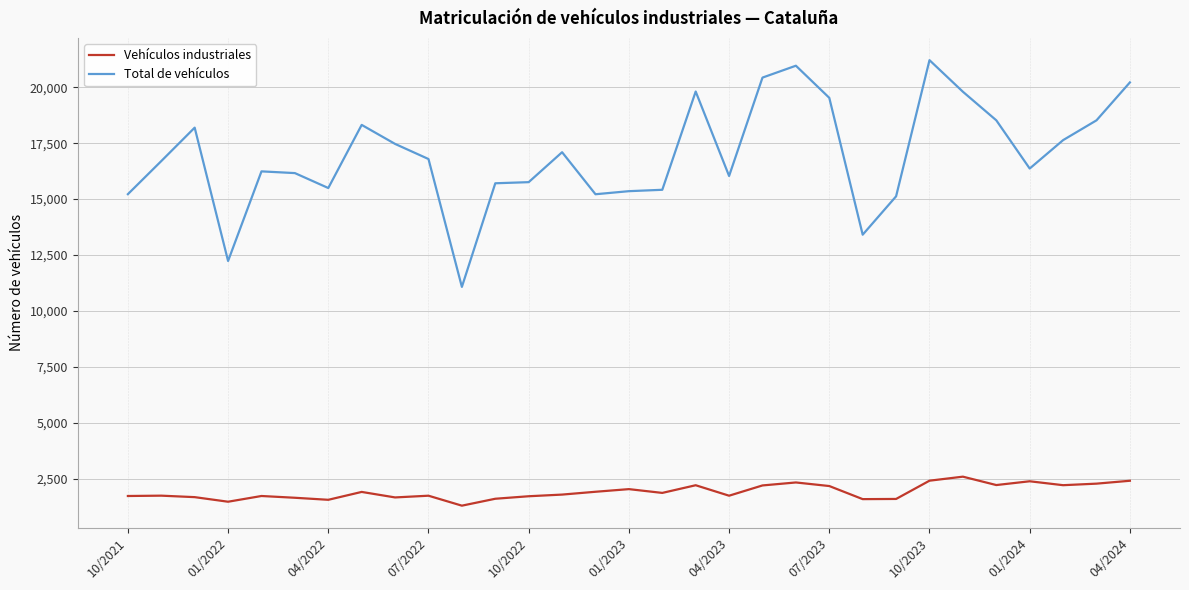

Which series has the largest total across all categories?

Total de vehículos